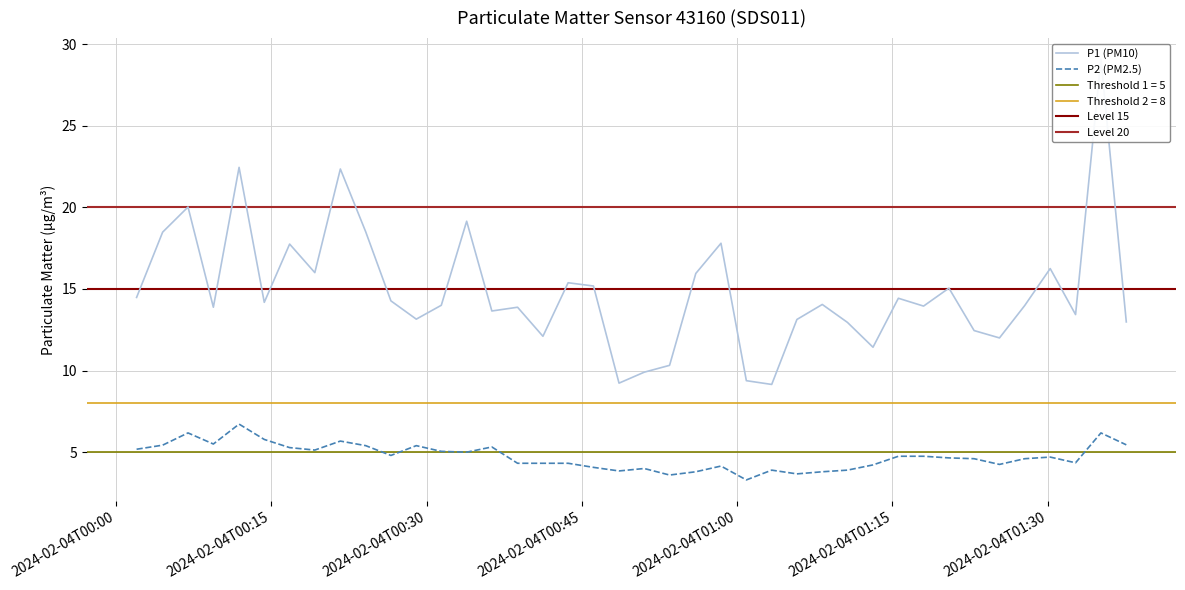

What is the highest value of the P2 (PM2.5) series?

6.7